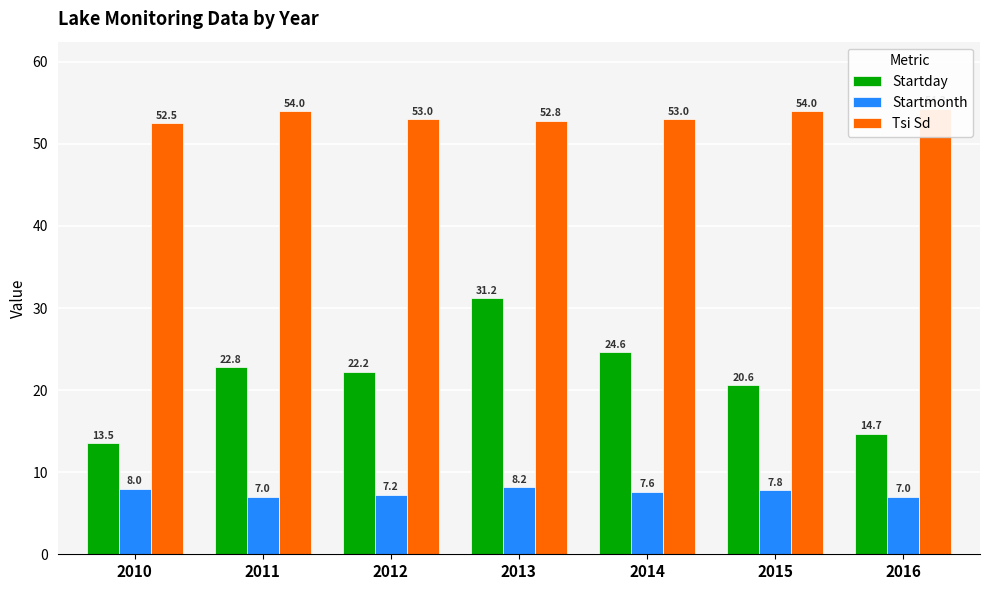

Rank the series by their average value, from highest to lowest.

Tsi Sd, Startday, Startmonth